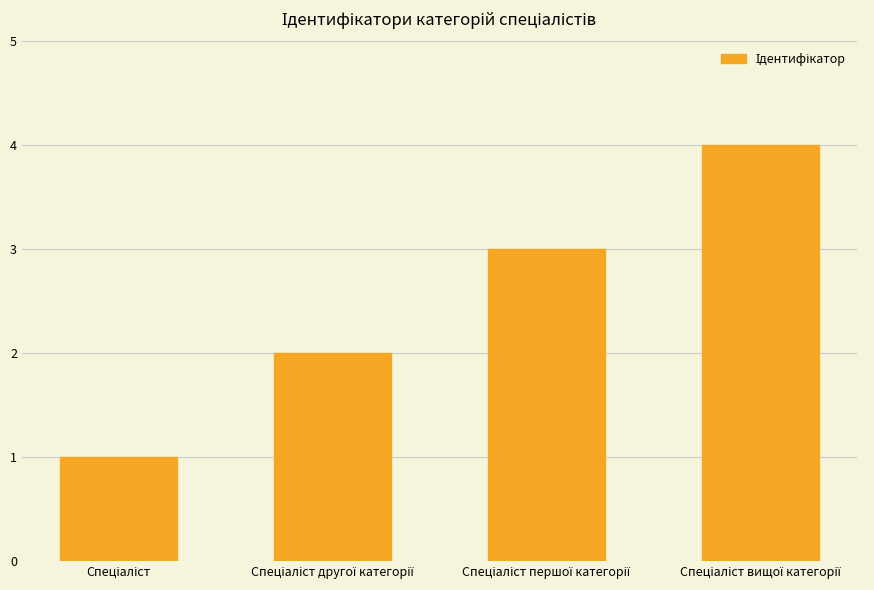

How many bars are there in total?

4